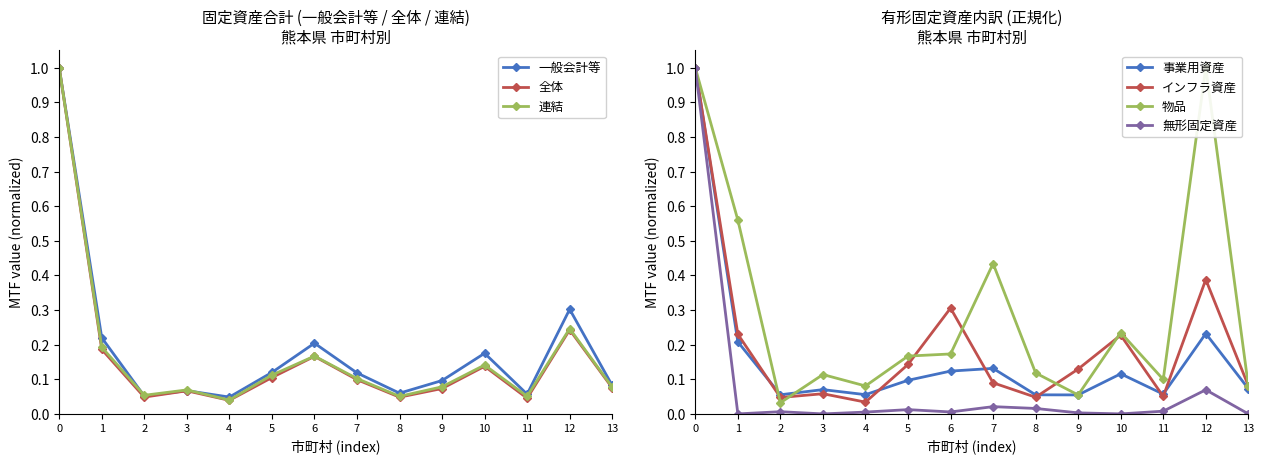

True or false: 一般会計等 has a value of 0.2 at 7.

False